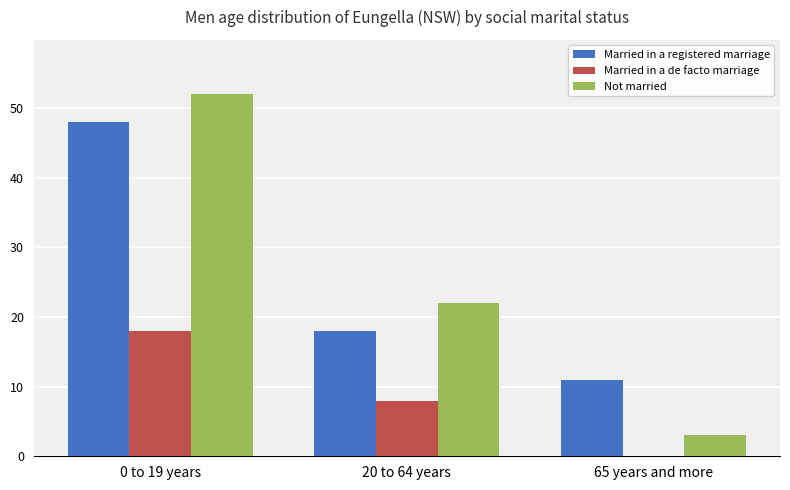

Are the bars horizontal?

No